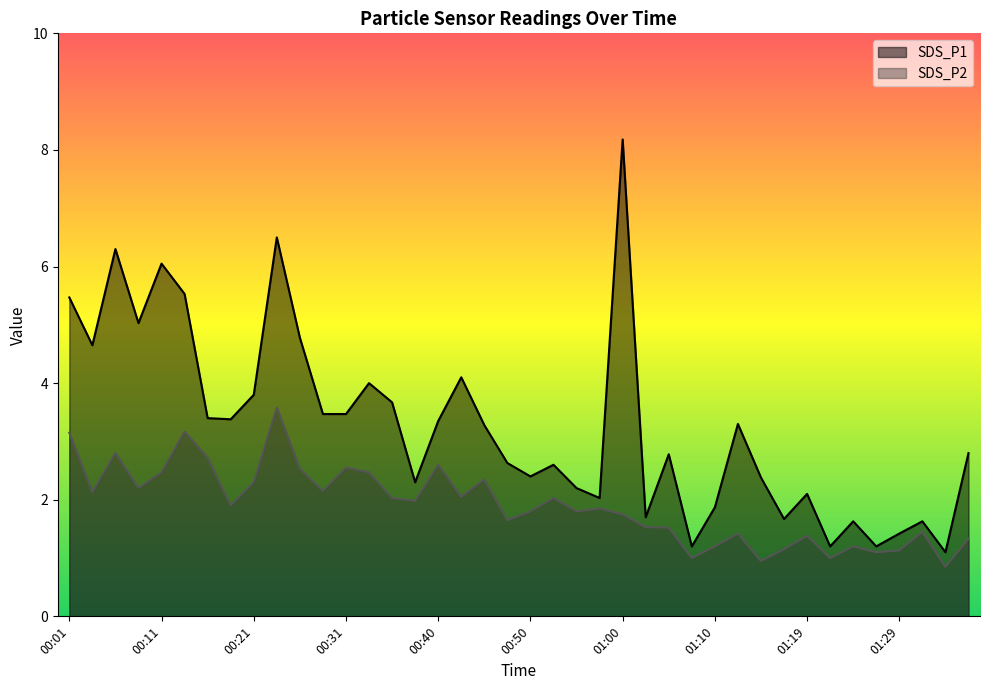

How many values in the SDS_P2 series exceed 1?

36